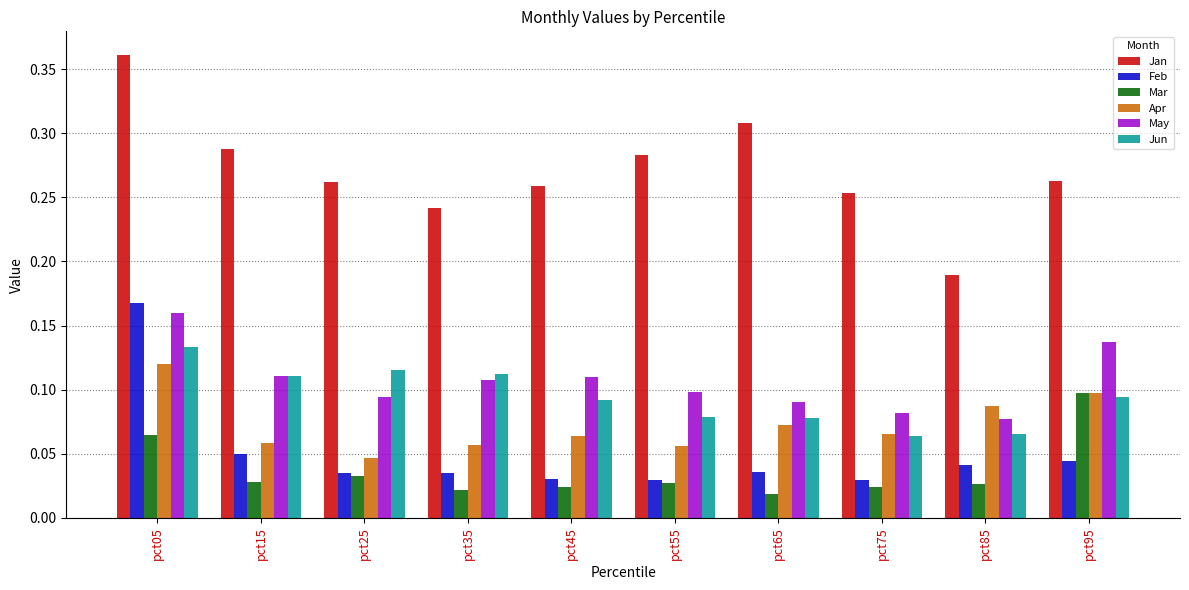

Is it true that Apr equals 0.0 at pct55?

False